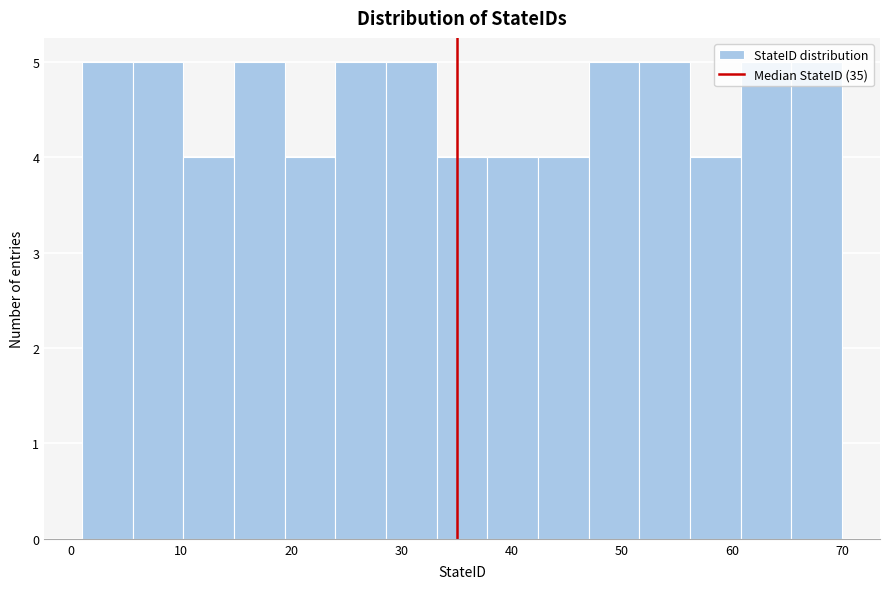

Reading left to right, transcribe this chart: for each bar, give the range it covers on the x-axis and its height. Neither the bar edges nor the heights are printed on the chart, so give them approximately, as read against the axes.

1.0 to 5.6: 5
5.6 to 10.2: 5
10.2 to 14.8: 4
14.8 to 19.4: 5
19.4 to 24.0: 4
24.0 to 28.6: 5
28.6 to 33.2: 5
33.2 to 37.8: 4
37.8 to 42.4: 4
42.4 to 47.0: 4
47.0 to 51.6: 5
51.6 to 56.2: 5
56.2 to 60.8: 4
60.8 to 65.4: 5
65.4 to 70.0: 5